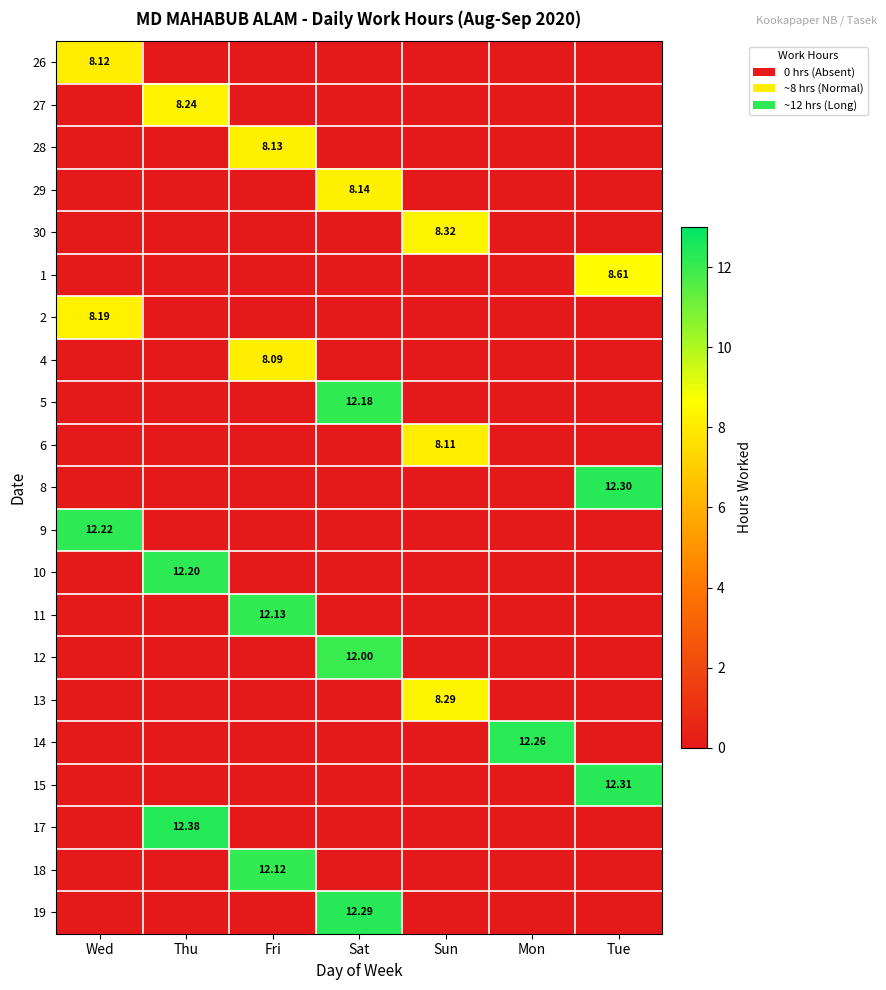

What is the total value across all series at Mon?

12.3